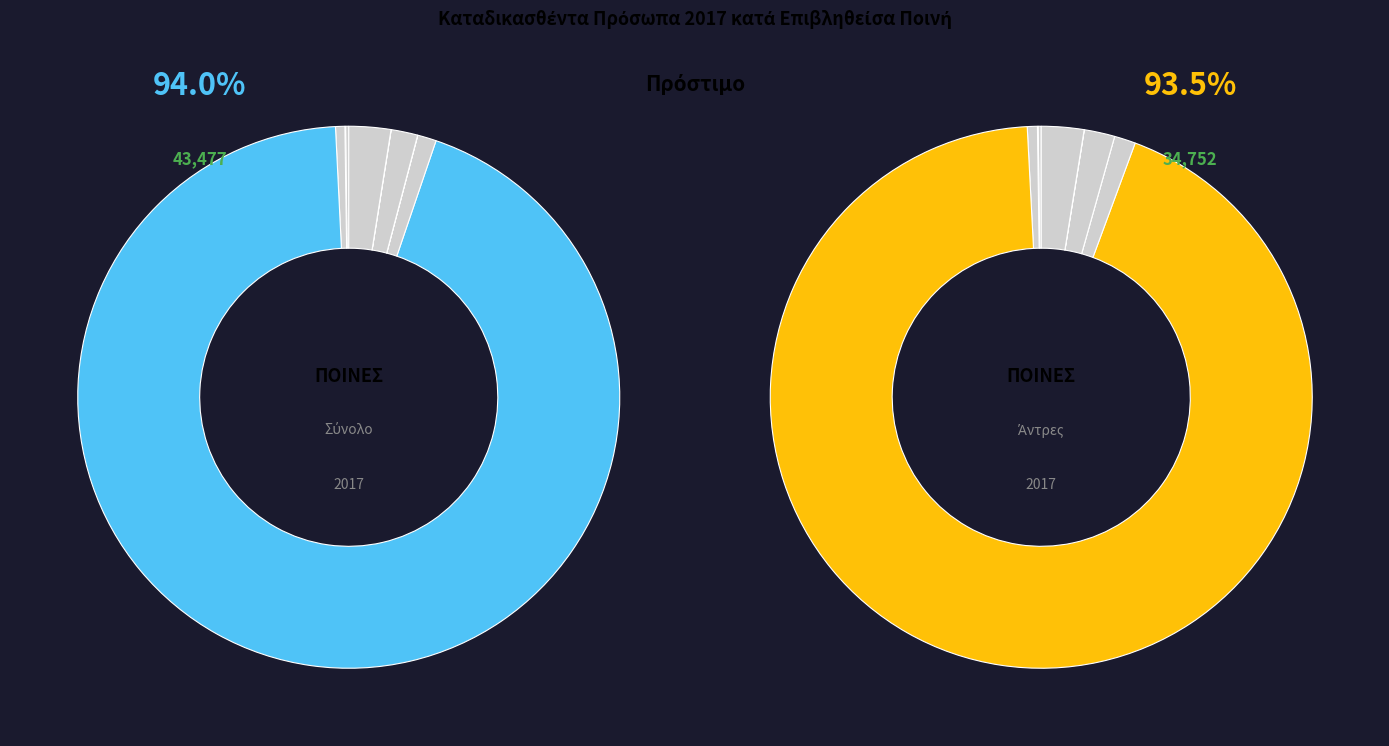

To the nearest percent, what portion does Kηδεμο-νευτικό διάταγμα represent?

1%